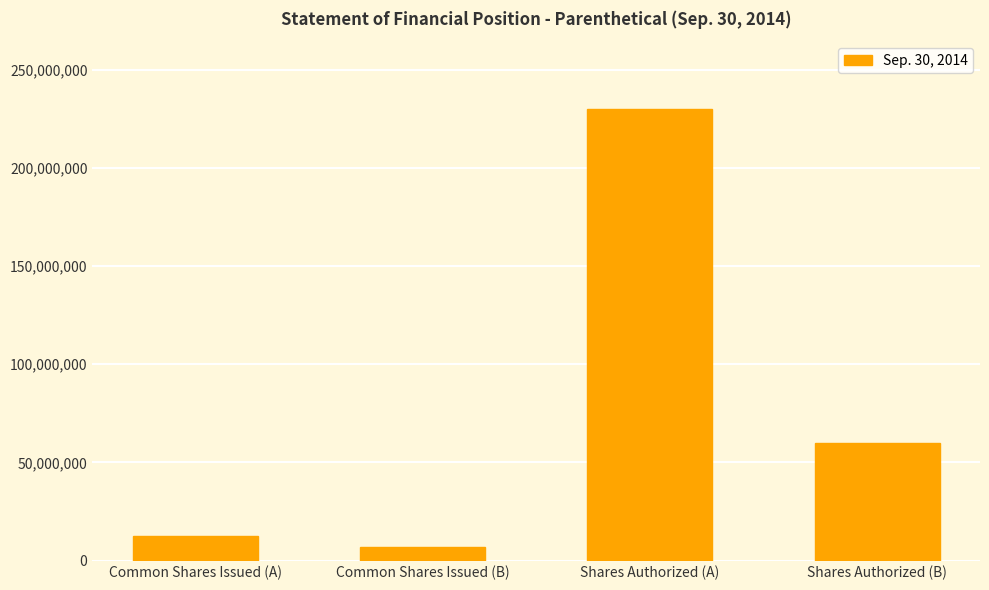

What is the maximum value shown in the chart?

230000000